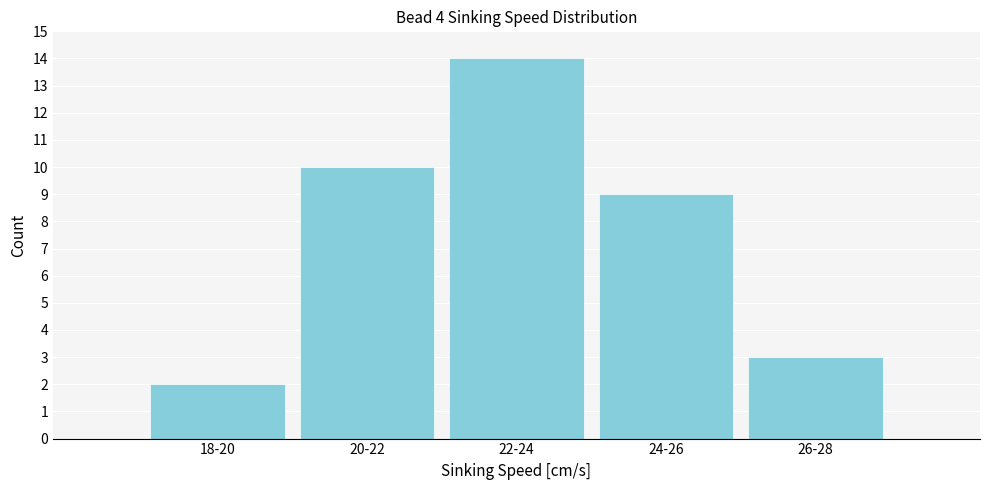

Reading right to left, list all the values displayed in this chart.

3	9	14	10	2